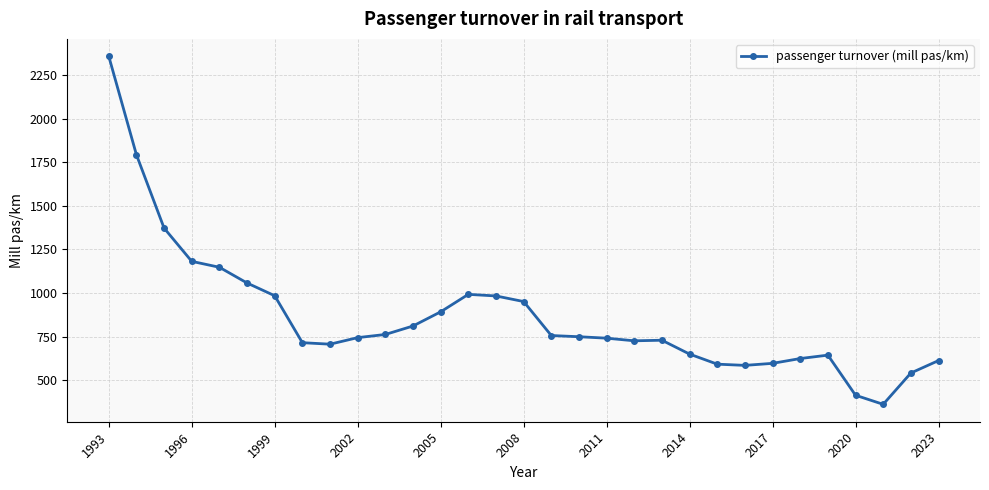

What is the sum of all values?

26765.1